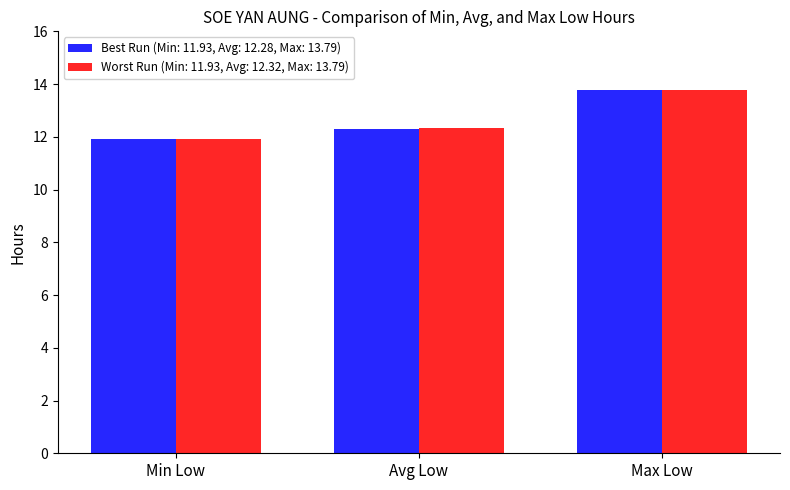

What is the difference between the maximum and minimum values in the Worst Run (Min: 11.93, Avg: 12.32, Max: 13.79) series?

1.9